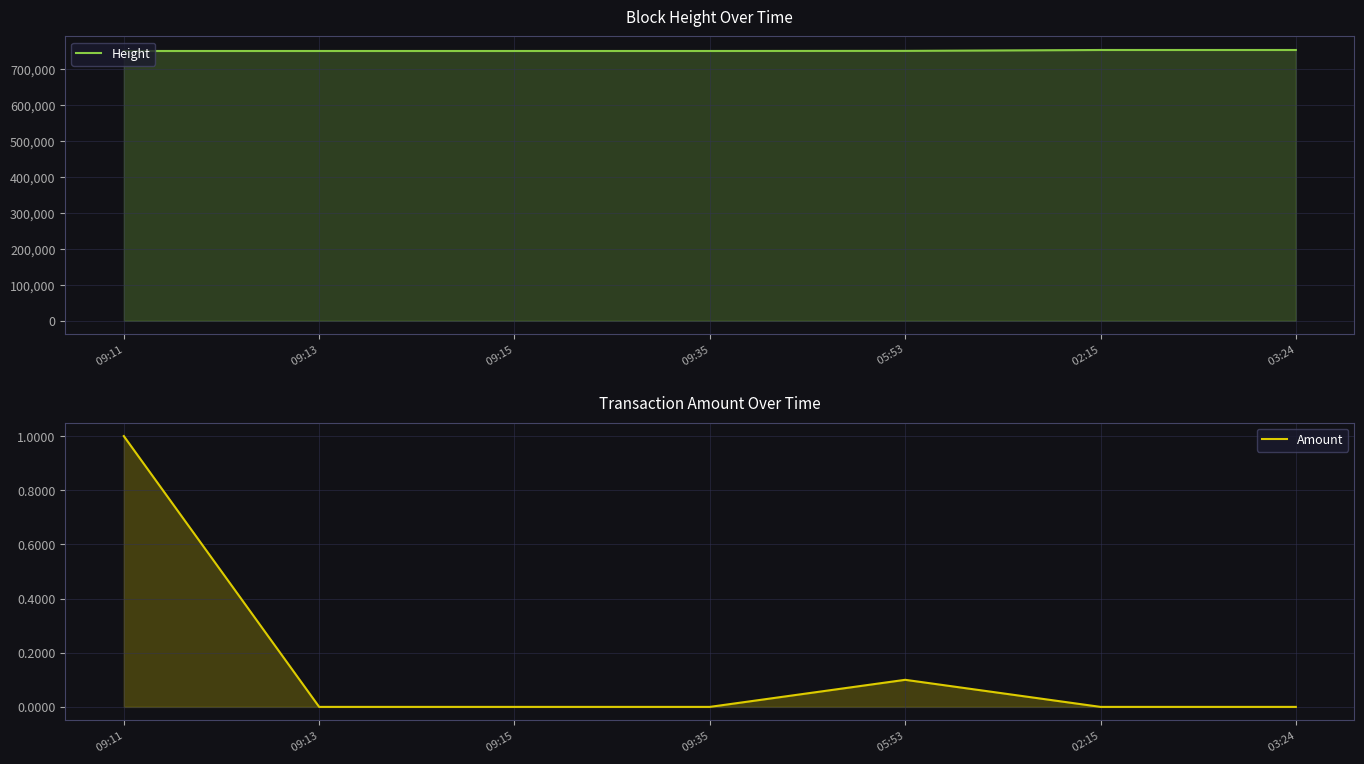

List the series in order of their peak value, lowest first.

Amount, Height